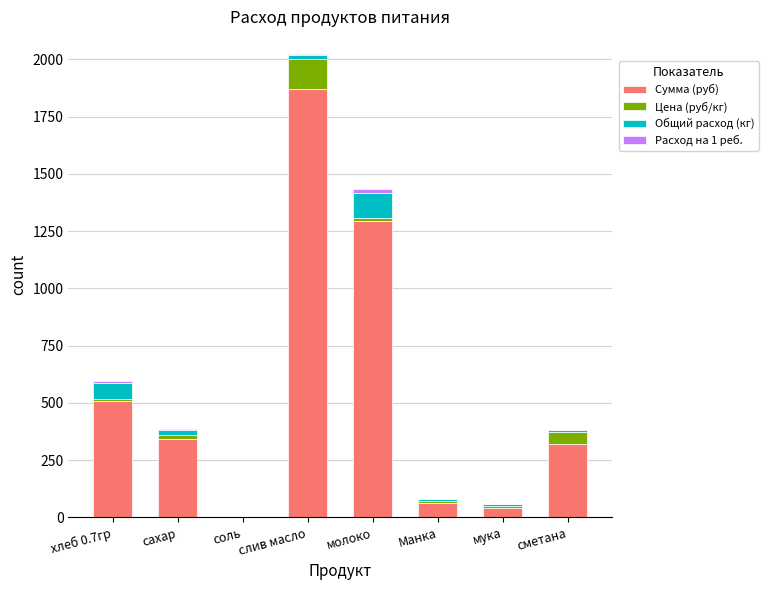

At which category is the sum across all series the highest?

слив масло